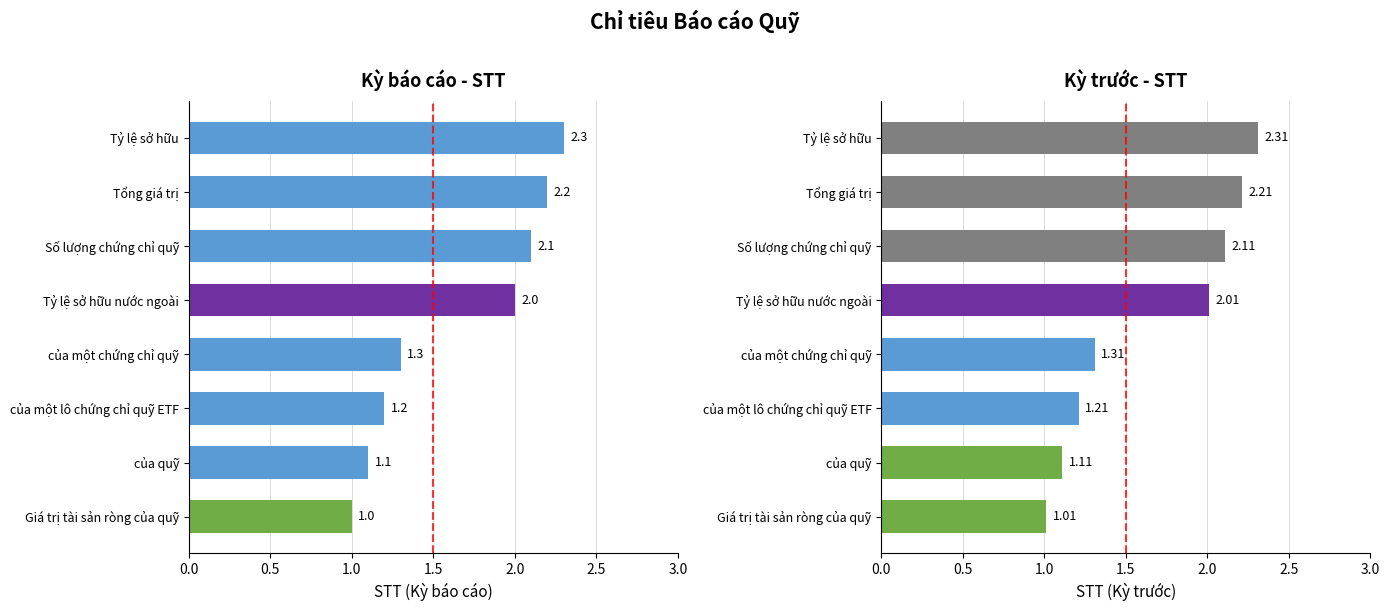

How many bars are there in total?

16